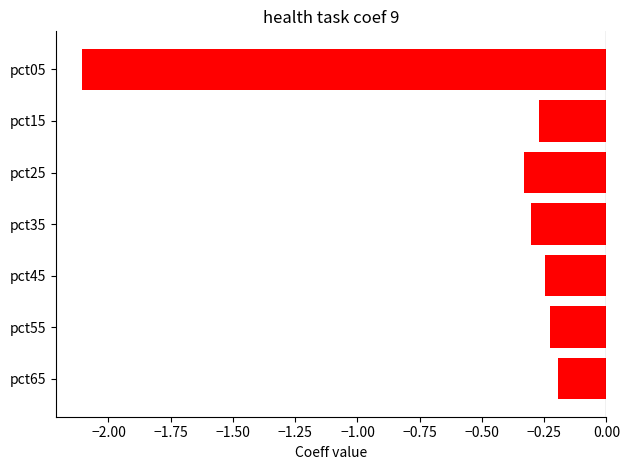

What is the smallest value displayed?

-2.1